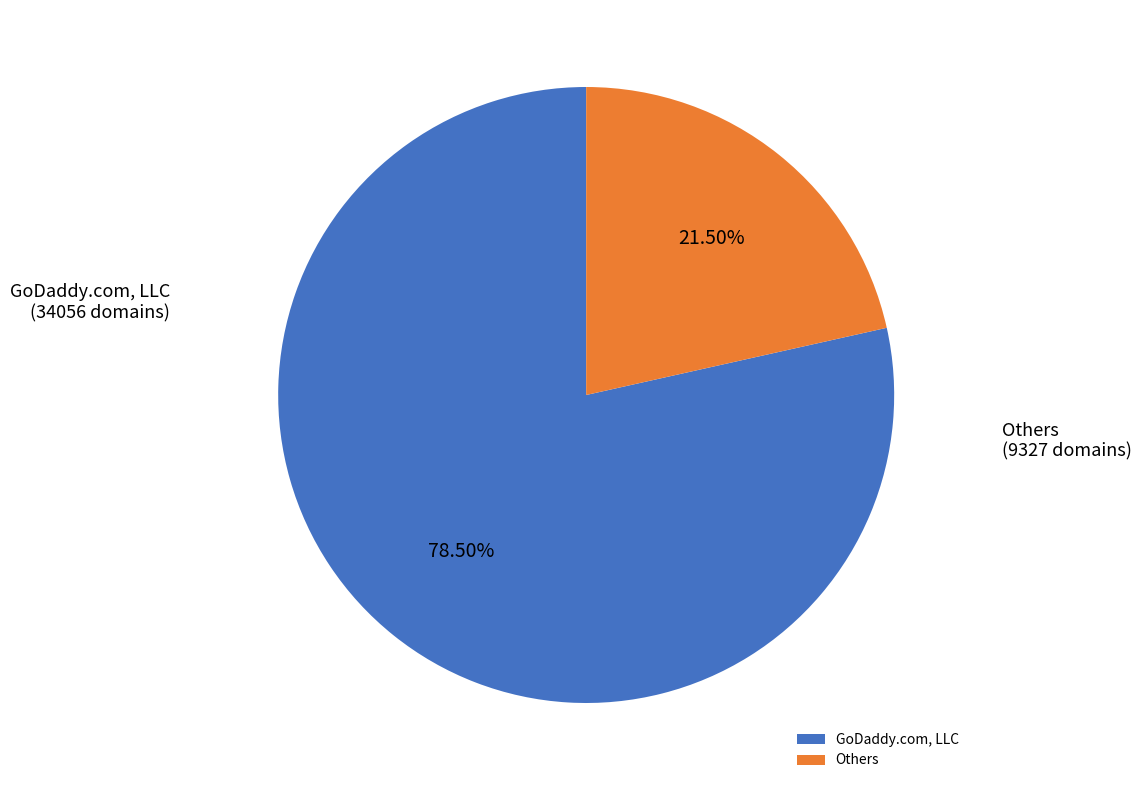

Approximately how many times larger is the value at GoDaddy.com, LLC compared to Others?

3.7